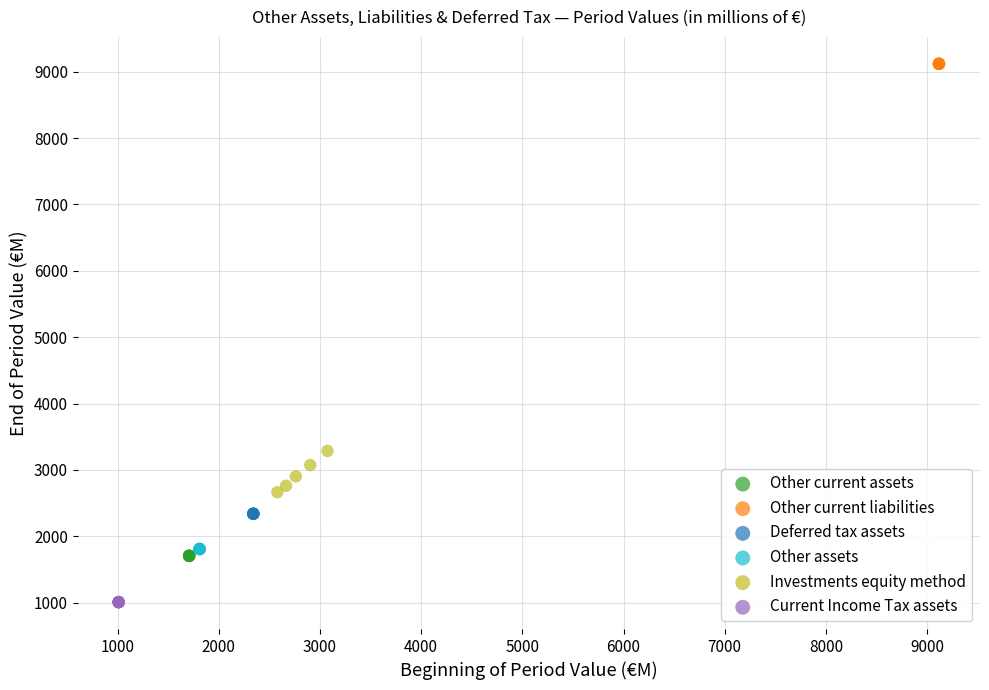

Which series reaches the minimum Y coordinate?

Current Income Tax assets